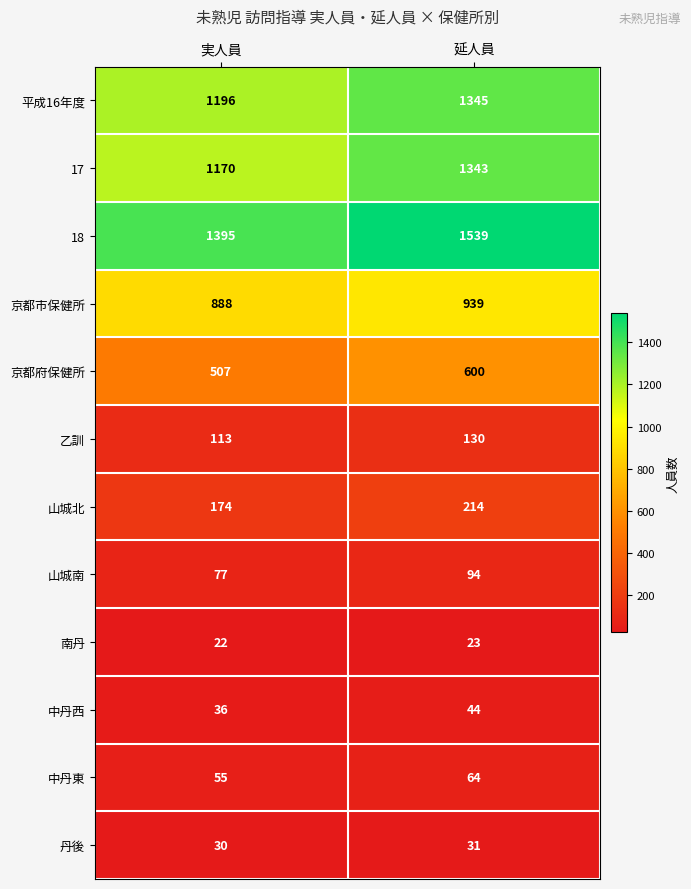

Rank the categories by 中丹西 value from highest to lowest.

延人員, 実人員